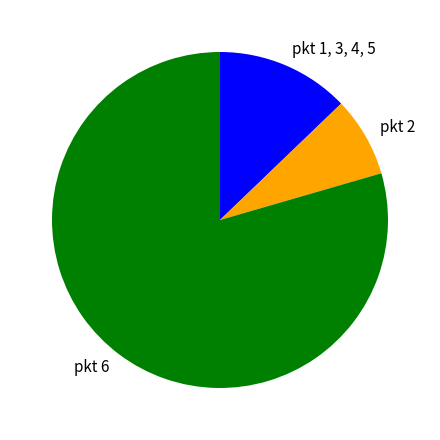

Approximately how many times larger is the value at pkt 6 compared to pkt 2?

10.3